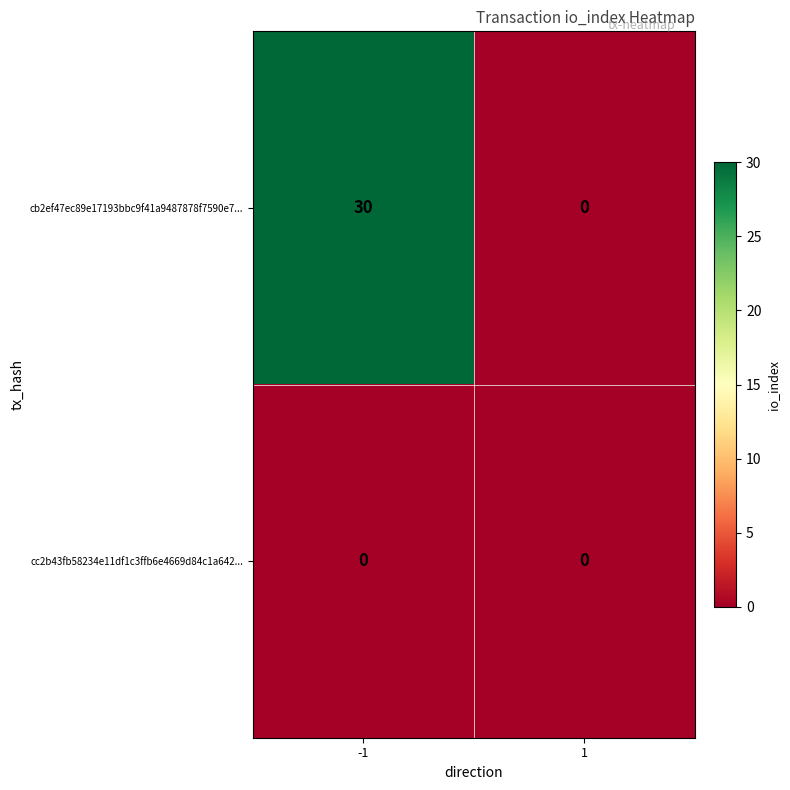

Which series changed the most between -1 and 1?

cb2ef47ec89e17193bbc9f41a9487878f7590e7...